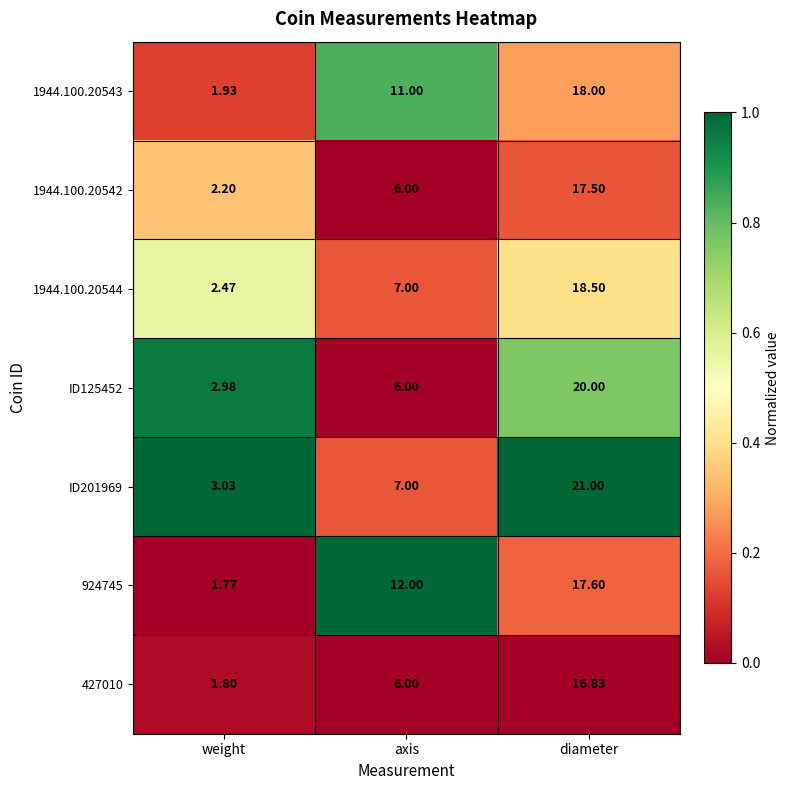

Between weight and axis, which series saw the biggest shift?

924745